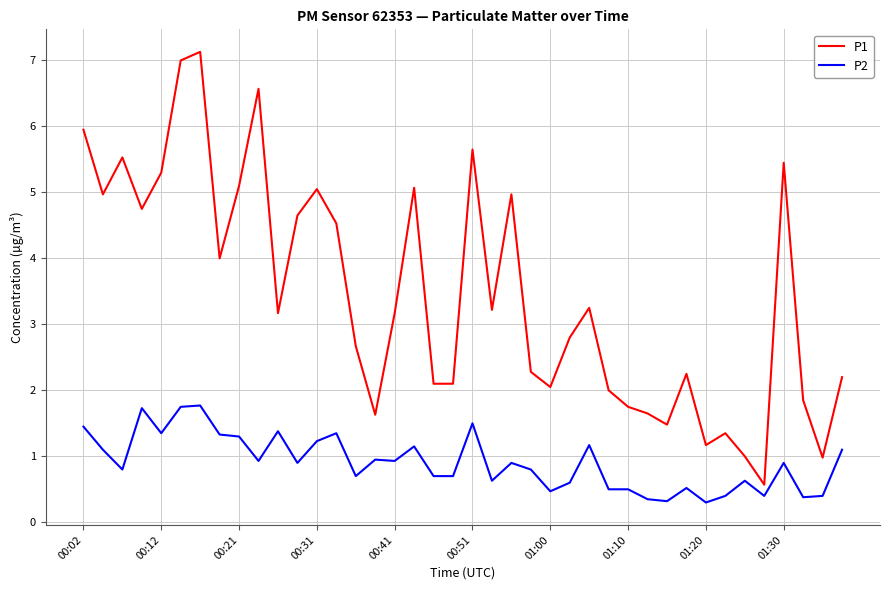

Which series has the largest total across all categories?

P1